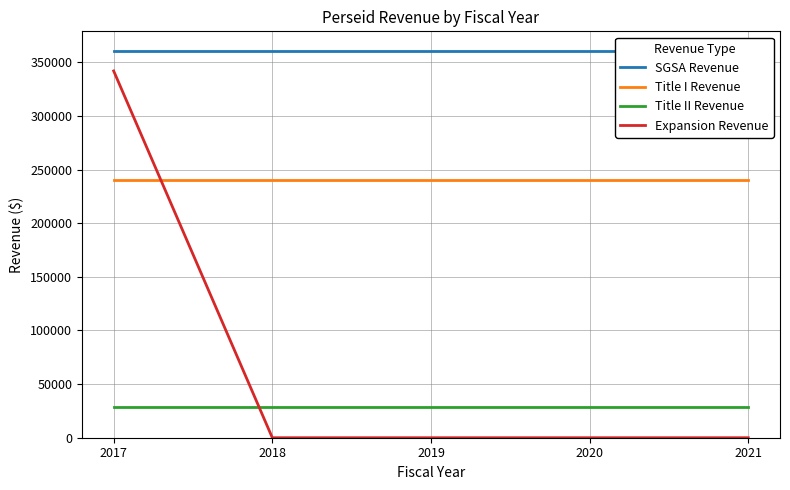

Rank the series at 2017 from highest to lowest value.

SGSA Revenue, Expansion Revenue, Title I Revenue, Title II Revenue